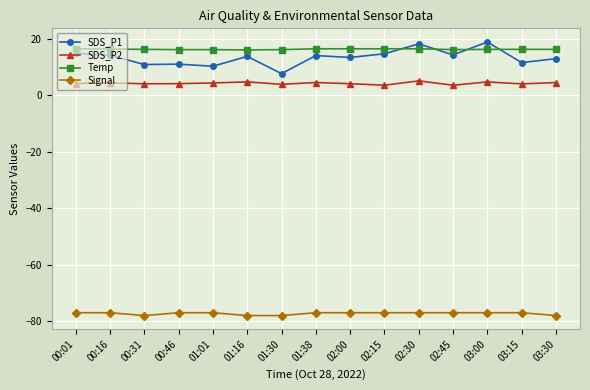

True or false: SDS_P2 and SDS_P1 intersect in this chart.

False